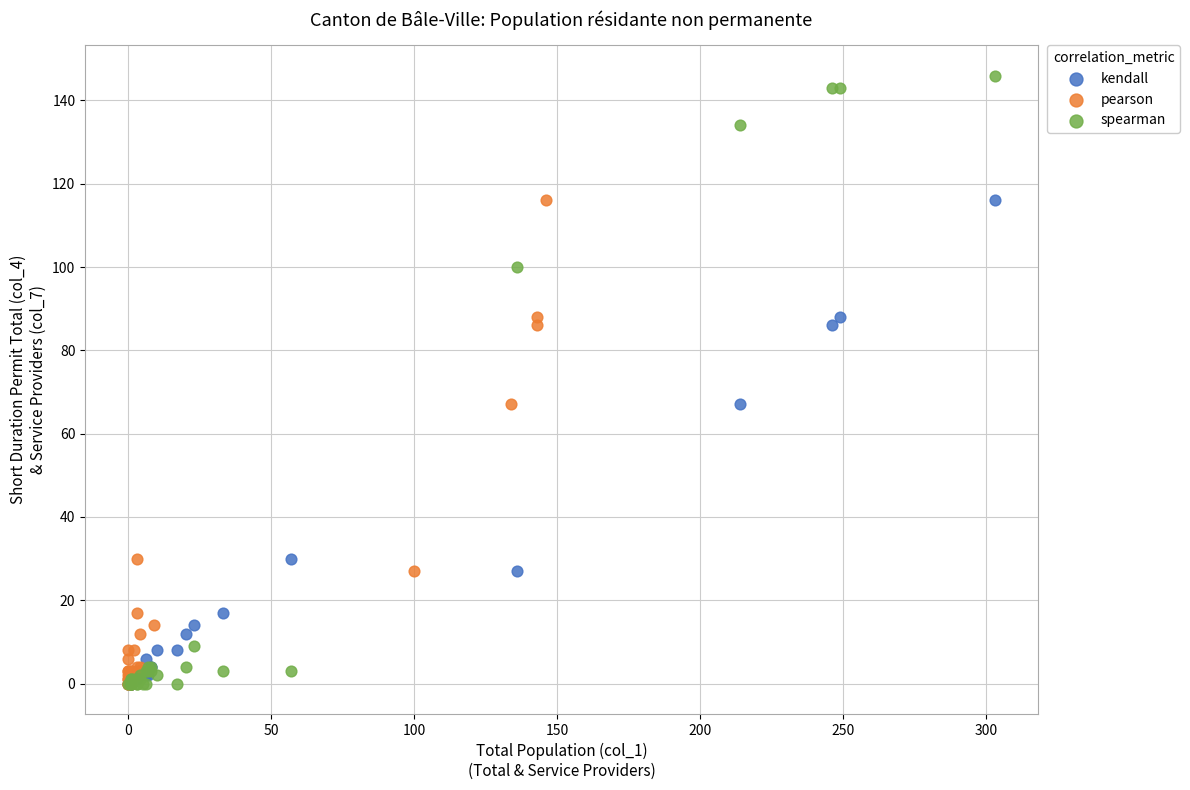

Which series has the largest Y range (max minus min)?

spearman